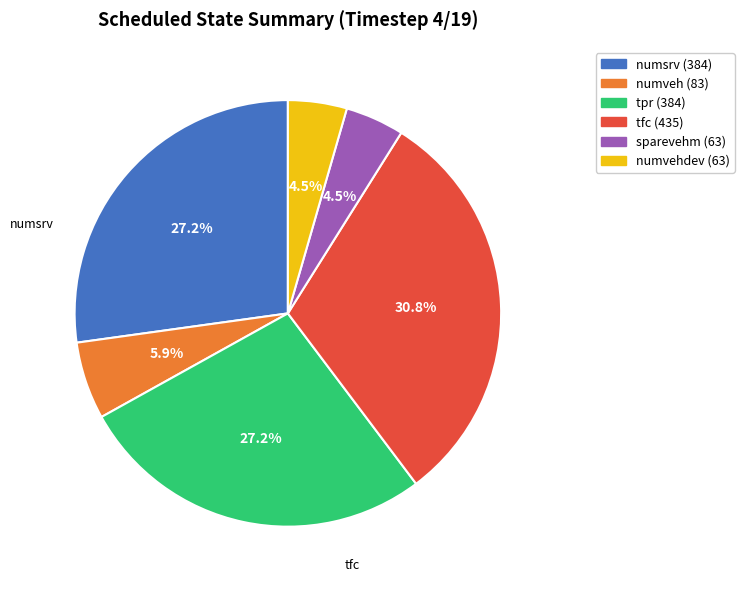

Is there any slice that represents more than half of the pie?

No